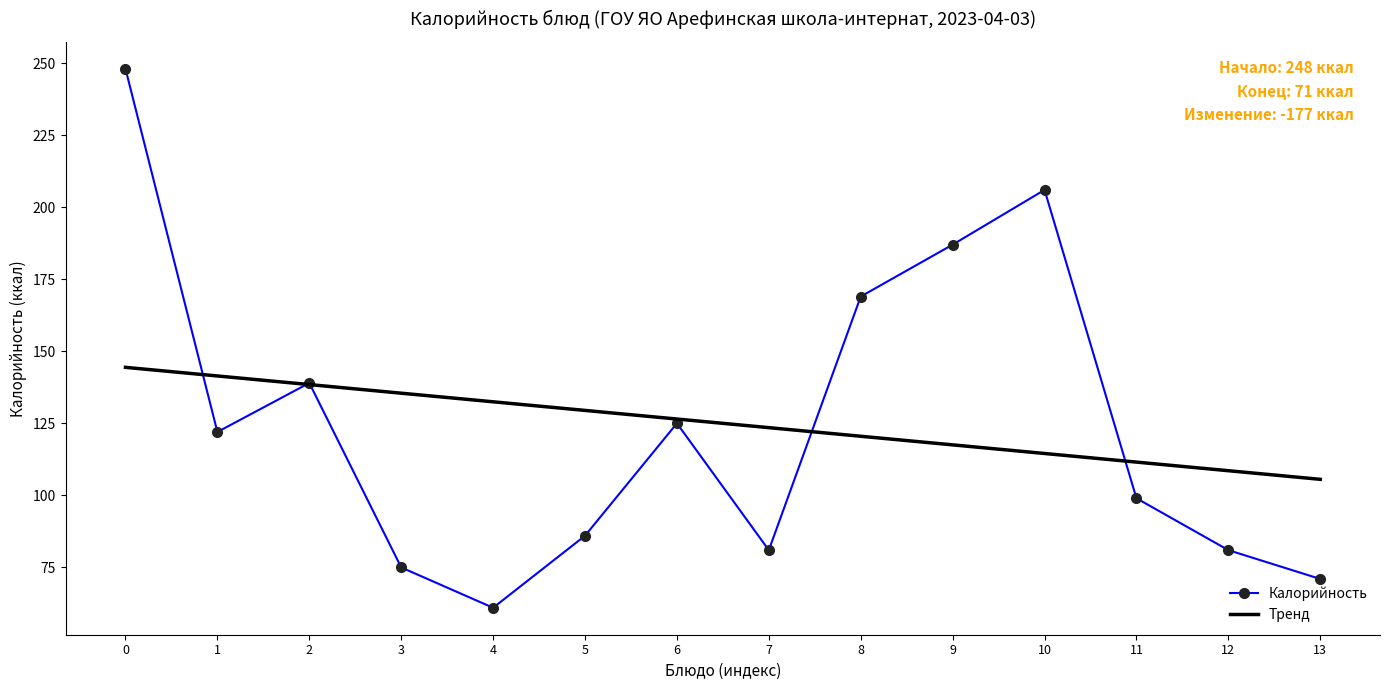

At which label is Тренд closest to 124?

7